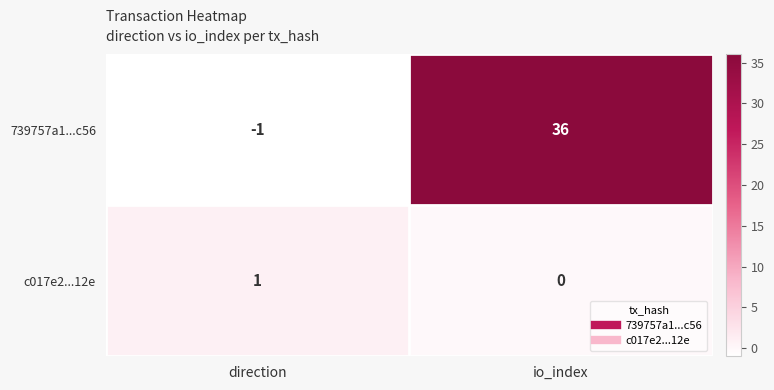

The 739757a1...c56 series shows -1 at direction. True or false?

True